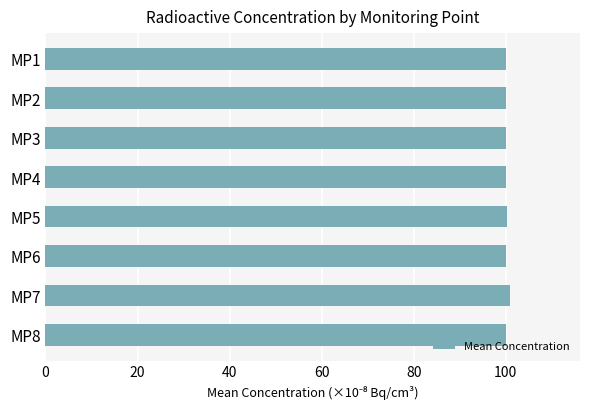

What is the ratio of the value at MP6 to the value at MP4?

1.0